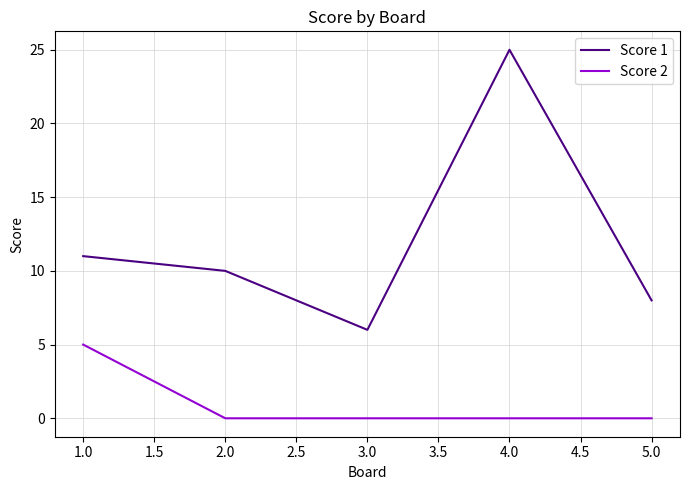

The value of Score 1 at 1.0 is 19. True or false?

False